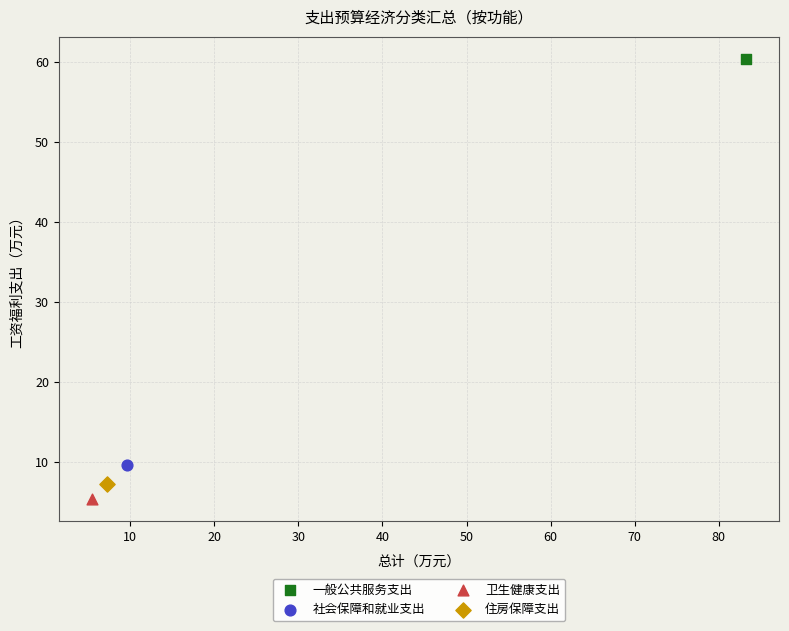

Which series reaches the maximum Y coordinate?

一般公共服务支出